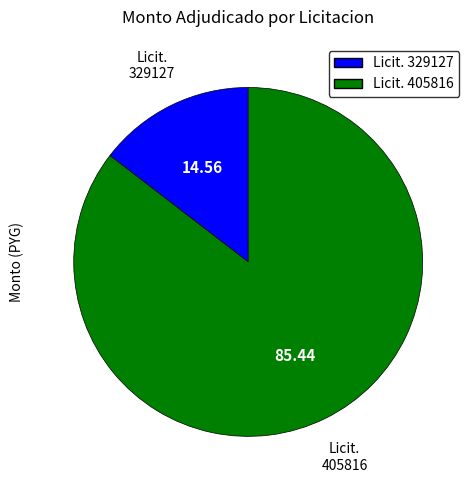

Does any single category account for the majority?

Yes